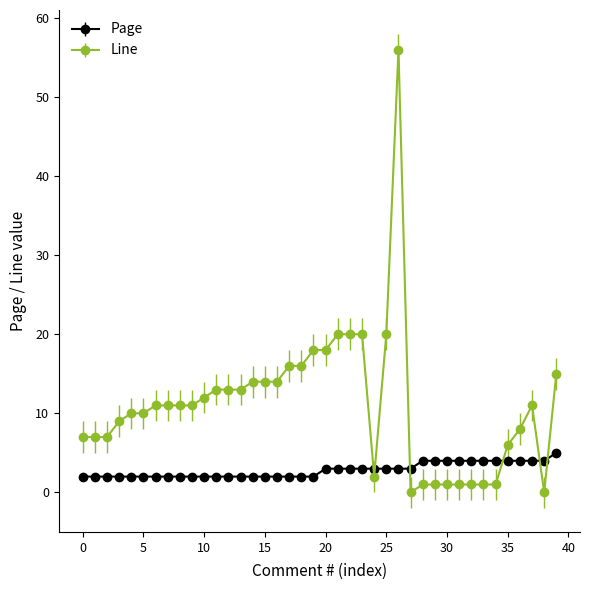

How many data points does each series have?

40